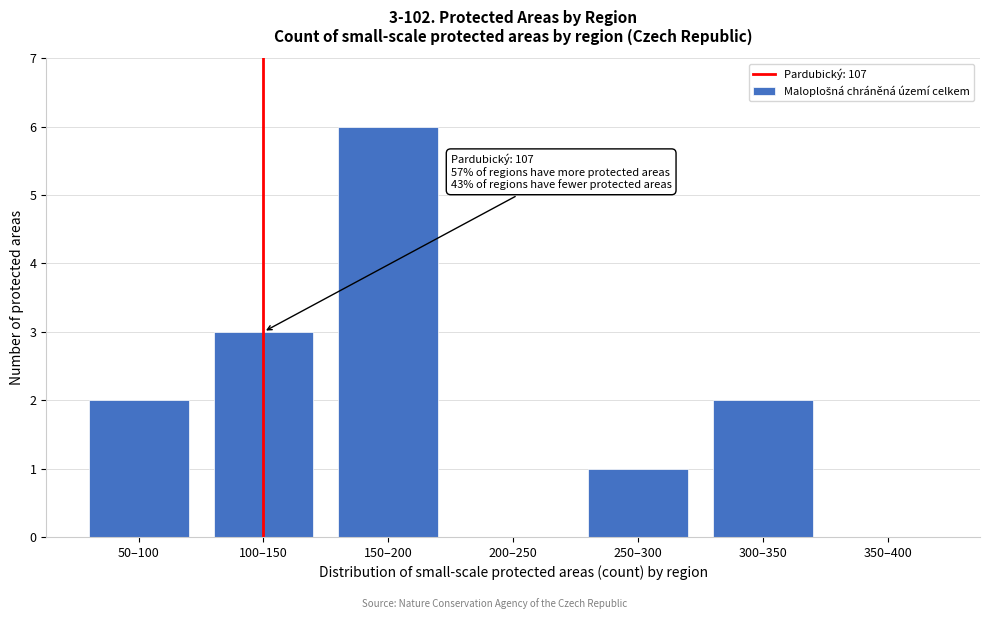

Reading left to right, what are all the values shown in this chart?

50–100=2	100–150=3	150–200=6	200–250=0	250–300=1	300–350=2	350–400=0